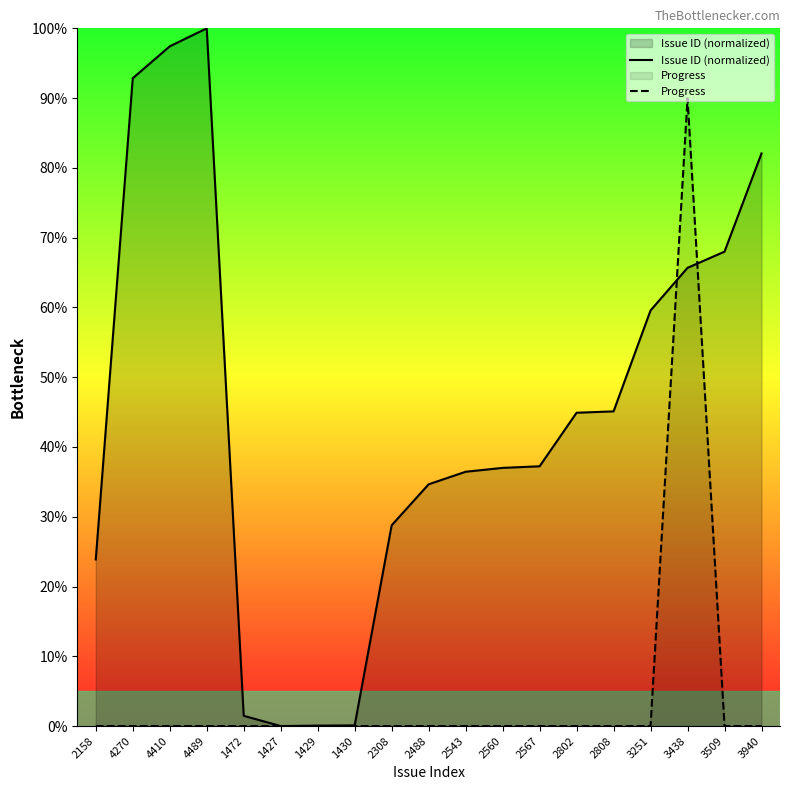

Which category has the highest value across all series?

4489